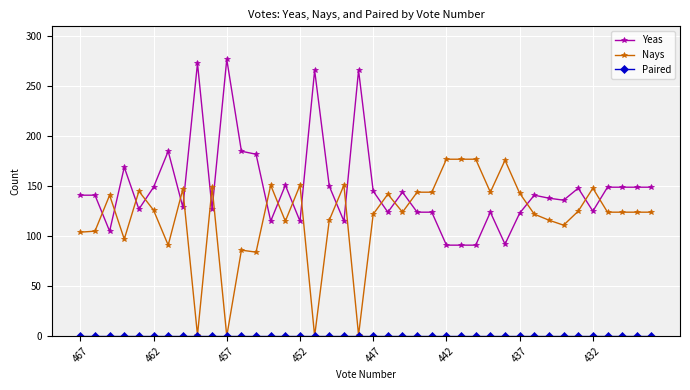

At how many categories does at least one series exceed 17?

40